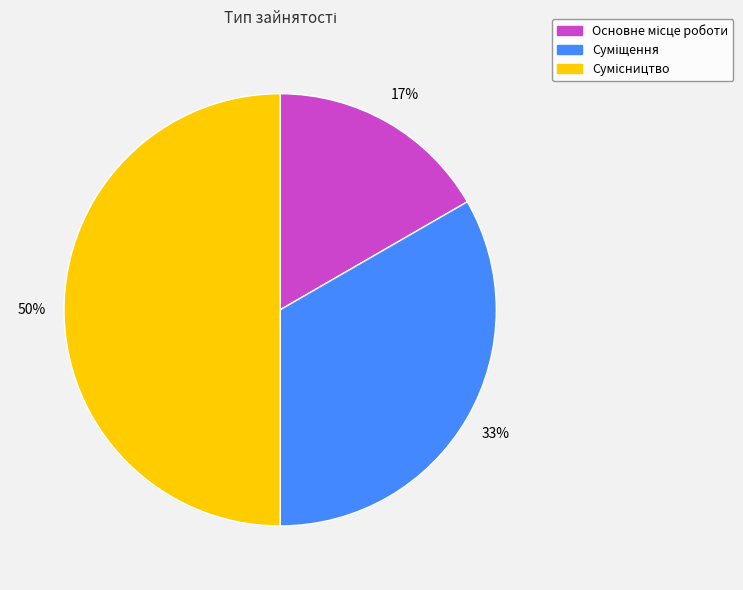

To the nearest percent, what is the average slice percentage?

33%